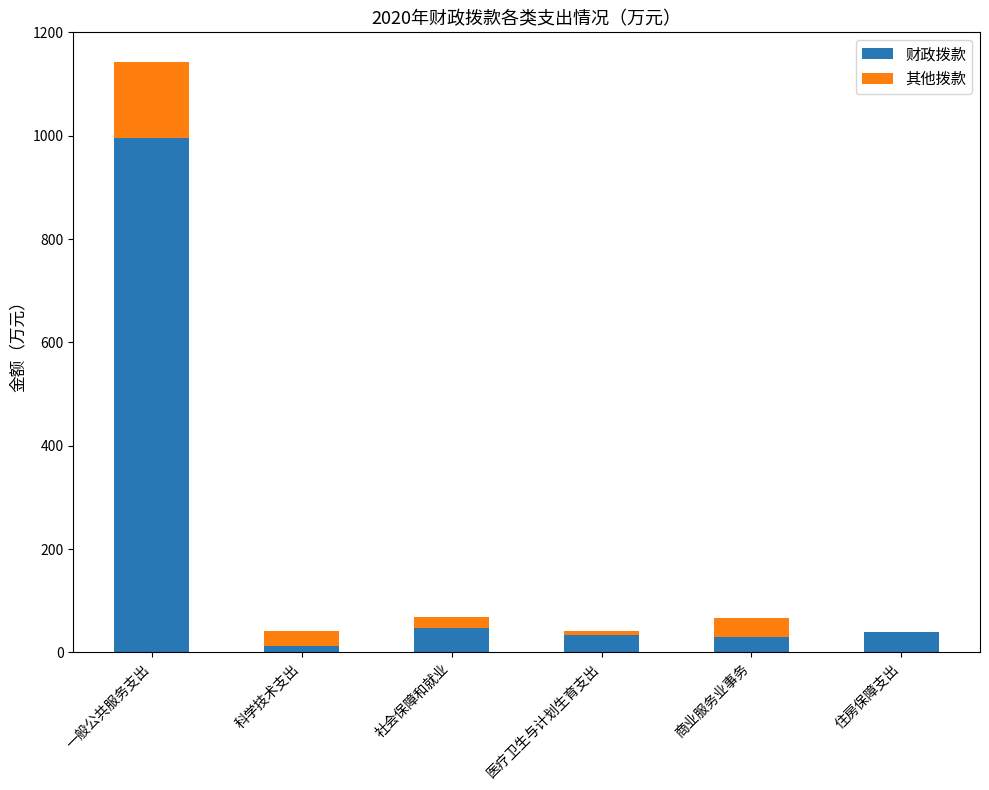

How many series are shown in this chart?

2